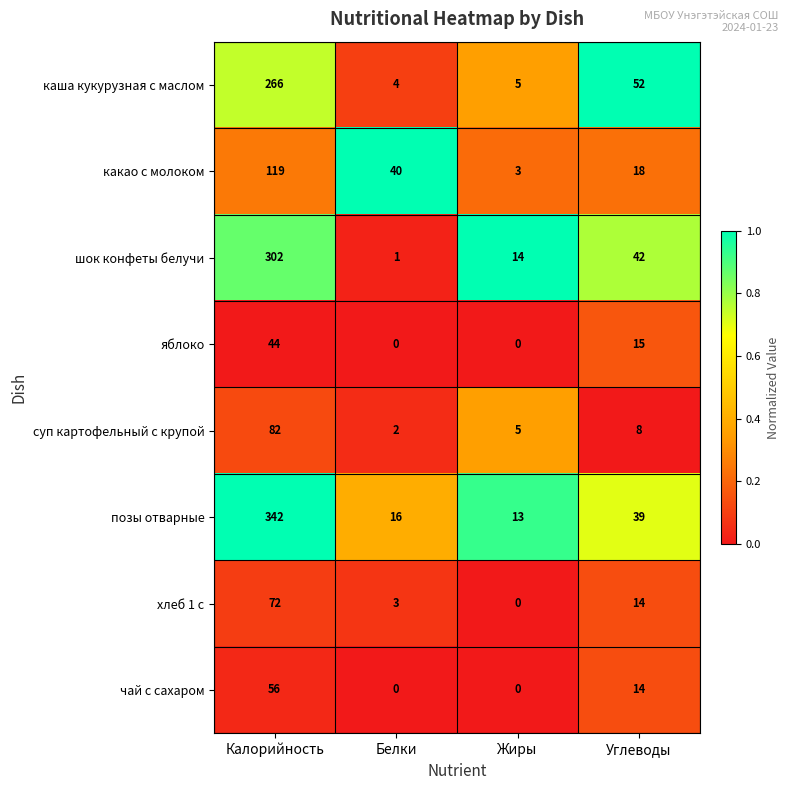

At how many categories does at least one series exceed 0?

4